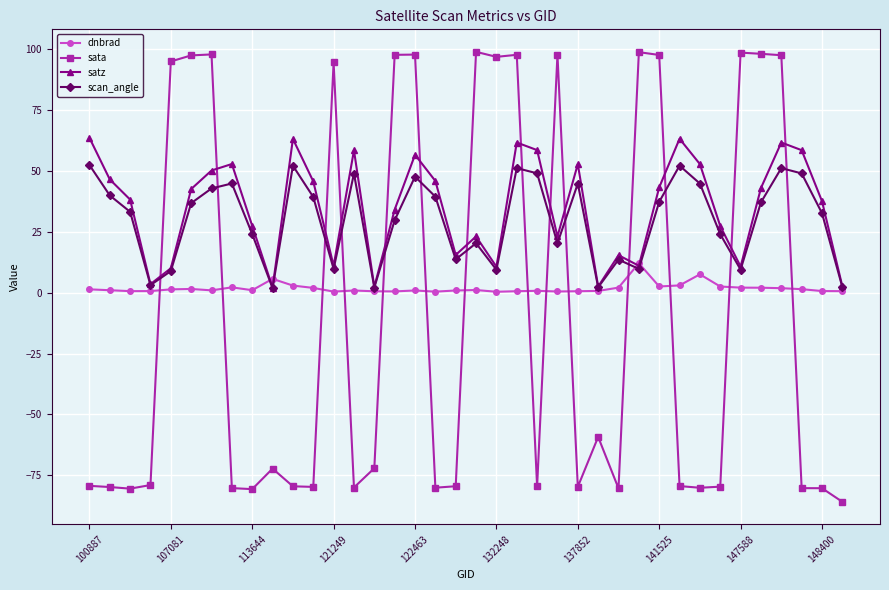

What is the minimum value shown in the chart?

-85.9